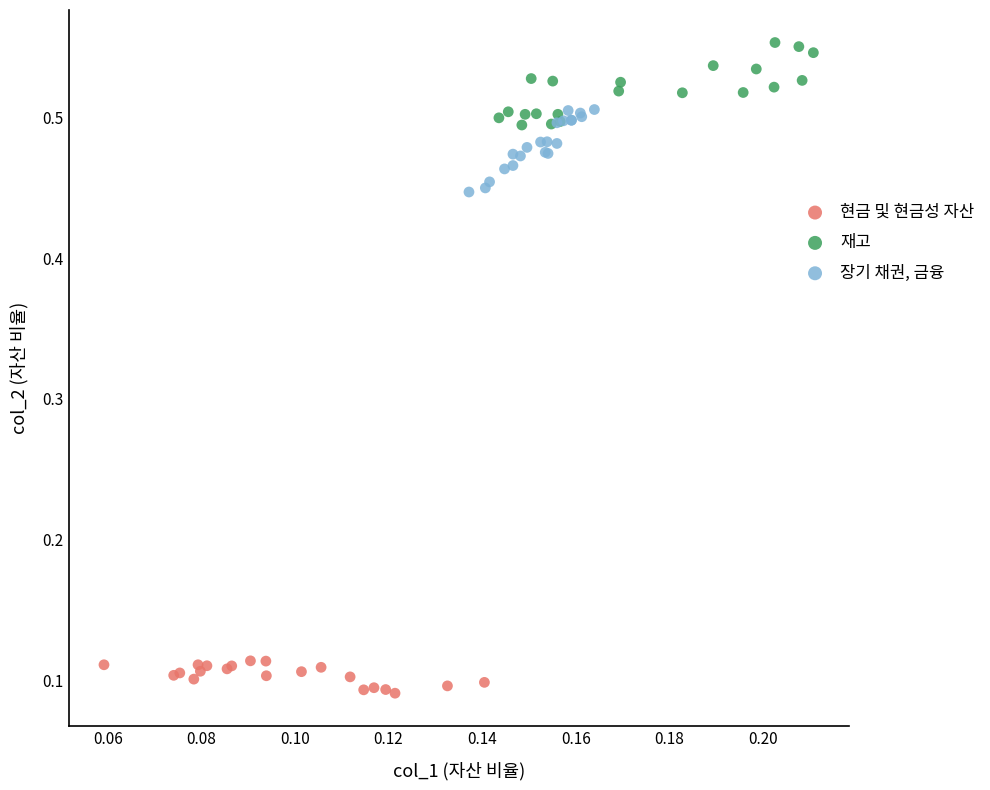

Which series contains the highest Y value?

재고